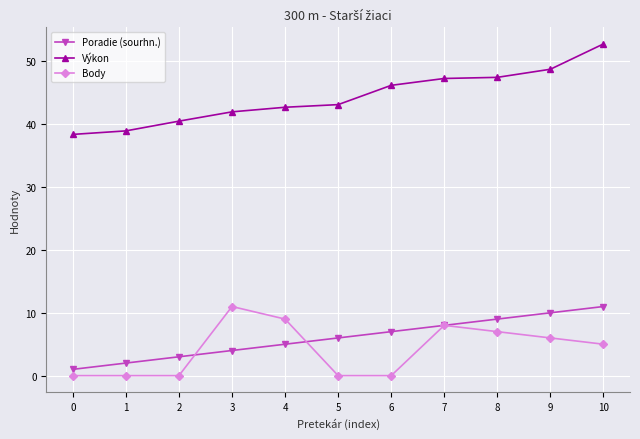

Rank the series at 4 from lowest to highest value.

Poradie (sourhn.), Body, Výkon